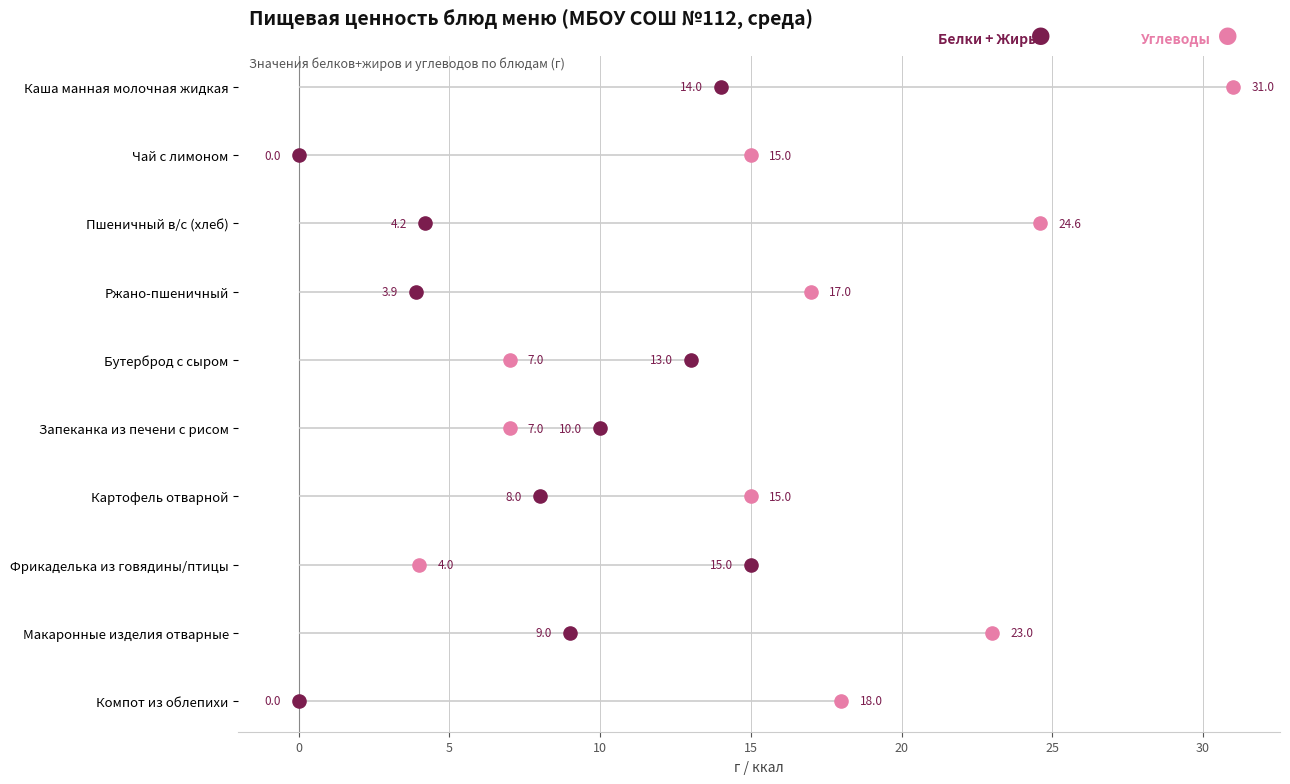

What are all the series names shown in the legend?

Белки + Жиры, Углеводы